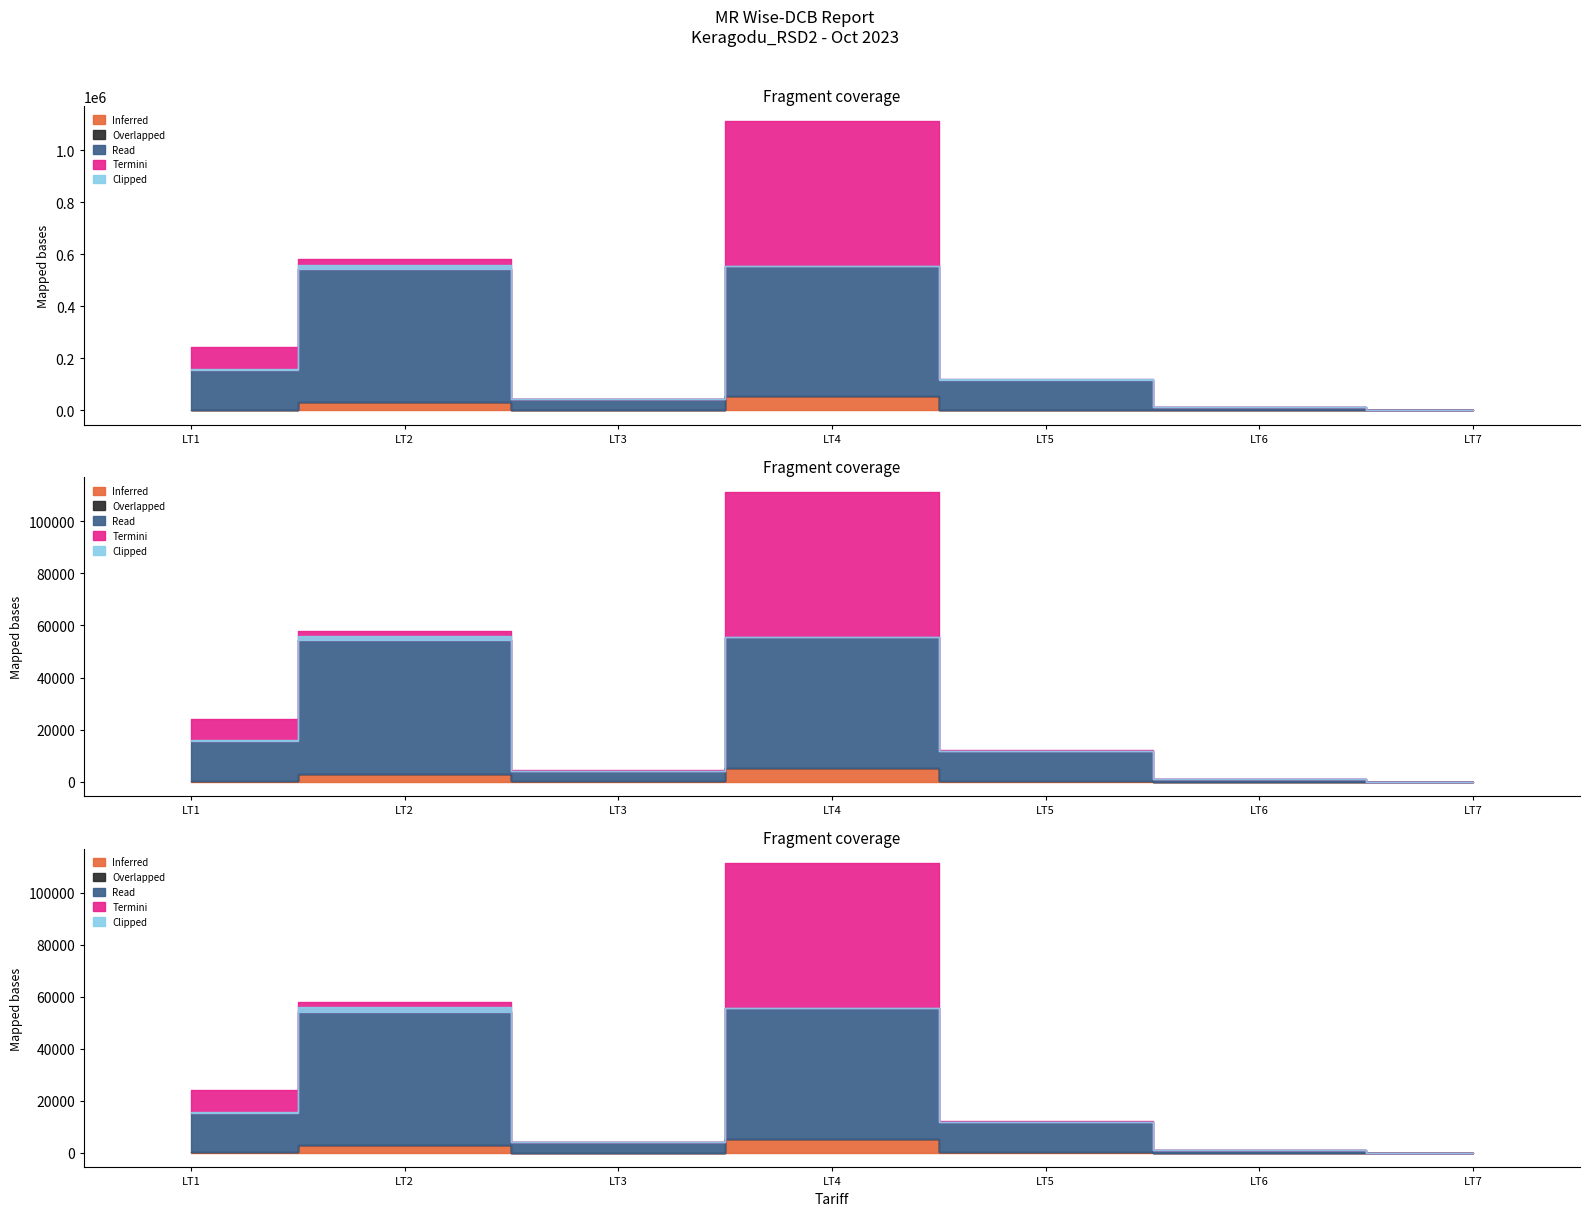

Which series changed the most between LT1 and LT3?

Read